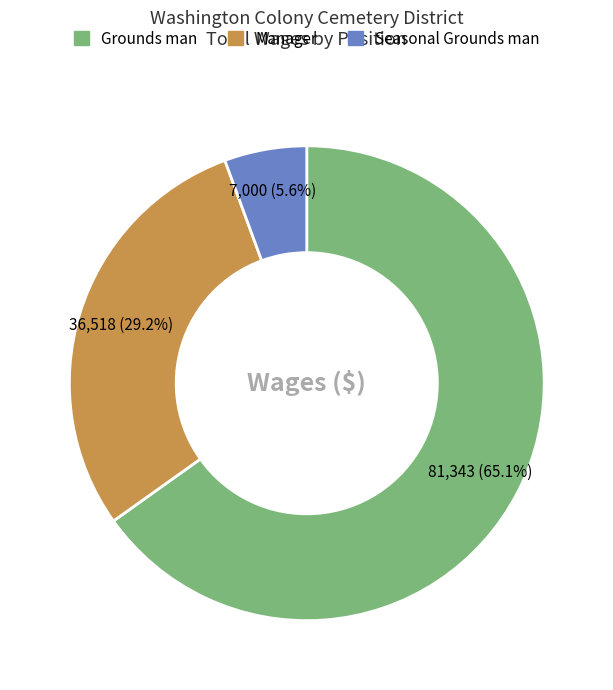

Is there a majority slice in this chart?

Yes